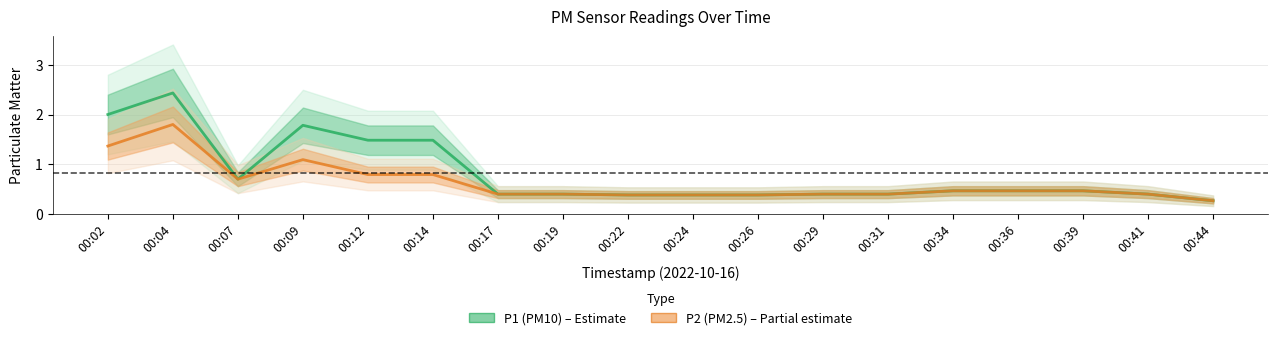

At which category does the chart reach its peak across all series?

00:04